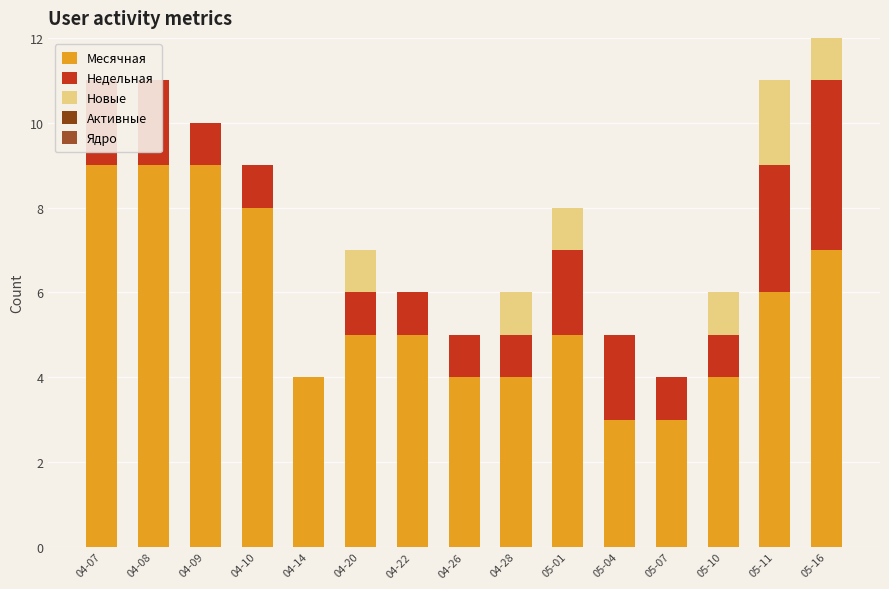

Between 04-08 and 04-20, which series saw the biggest shift?

Месячная